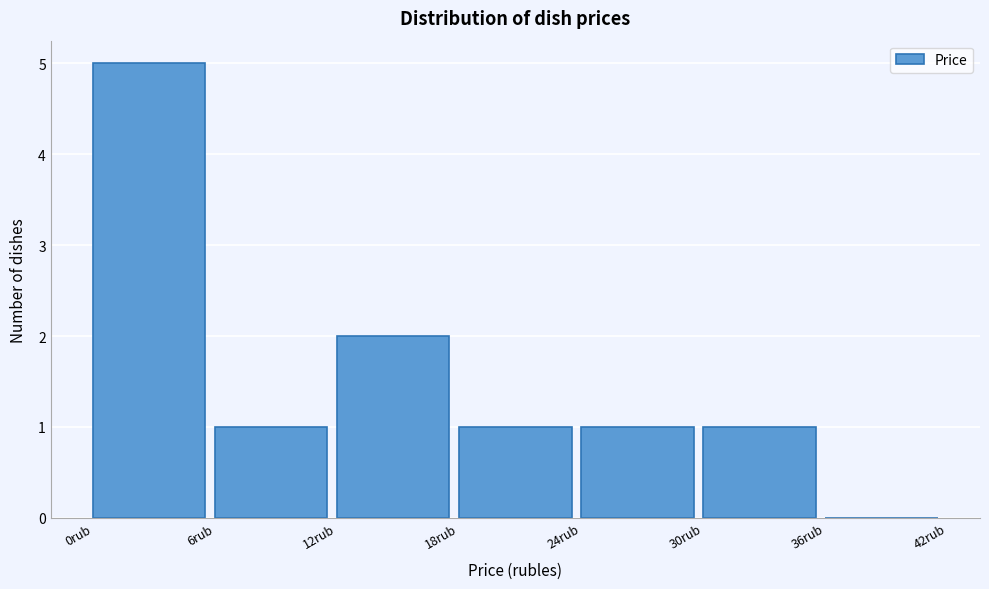

How tall is the bar that spans 0 to 6 on the x-axis? The values are not printed on the chart, so give them approximately, as read against the axis.

5